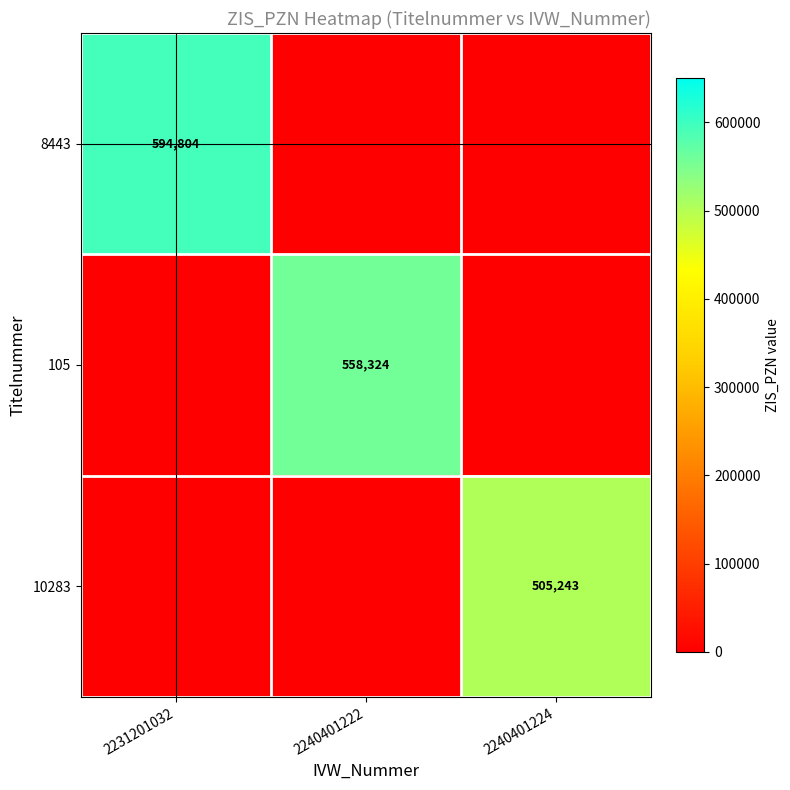

Is it true that 10283 equals 269061 at 2240401224?

False